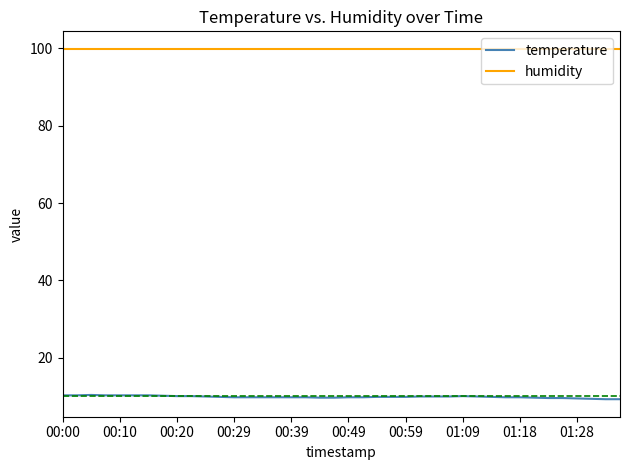

Rank the series by their maximum value, from highest to lowest.

humidity, temperature